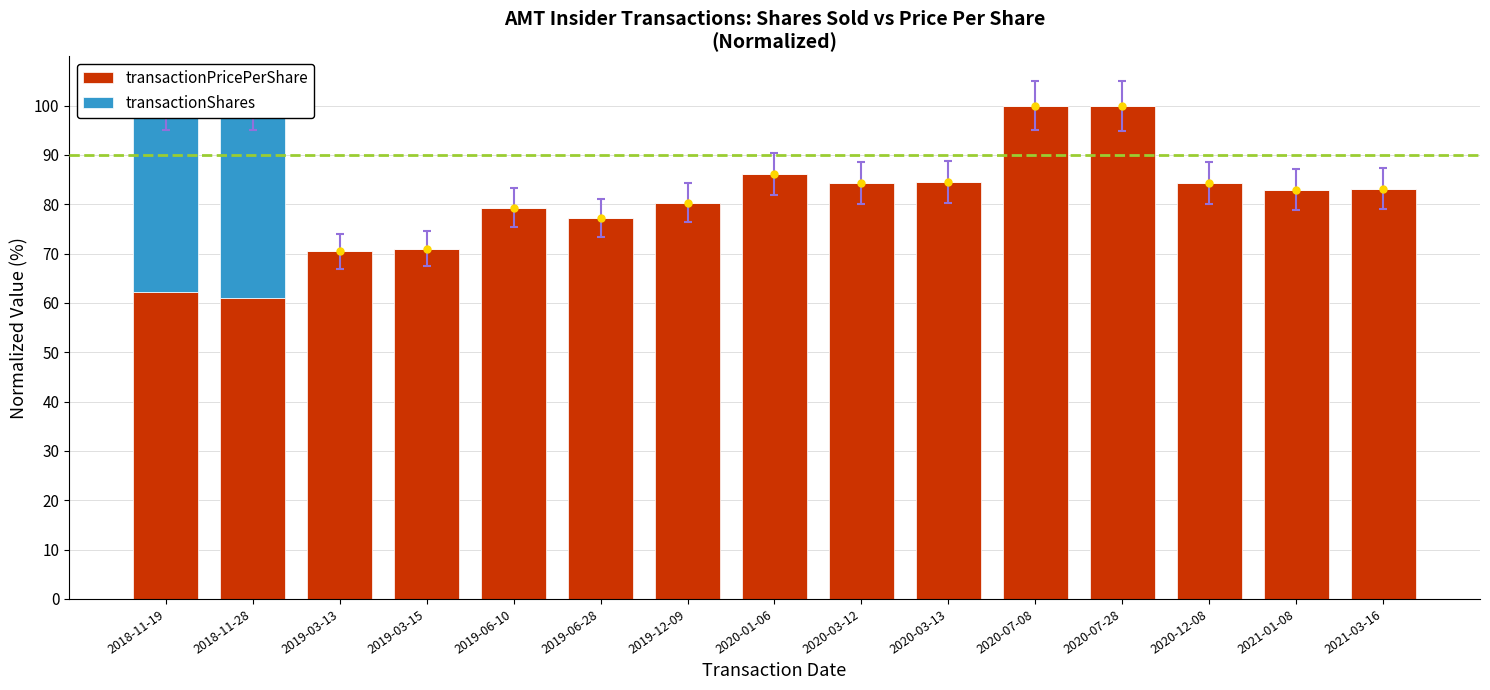

What are all the series names shown in the legend?

transactionPricePerShare, transactionShares